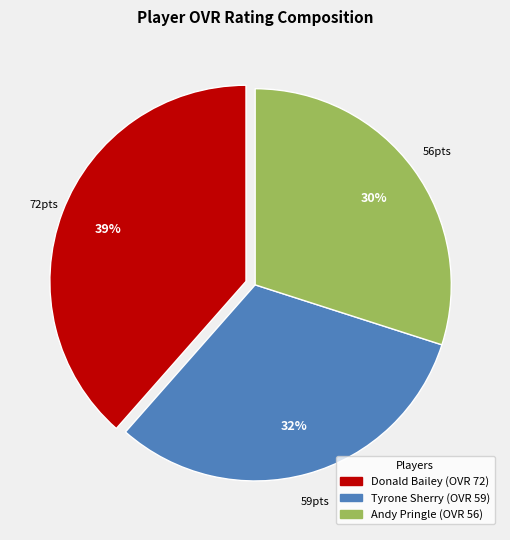

How many segments does this pie chart have?

3